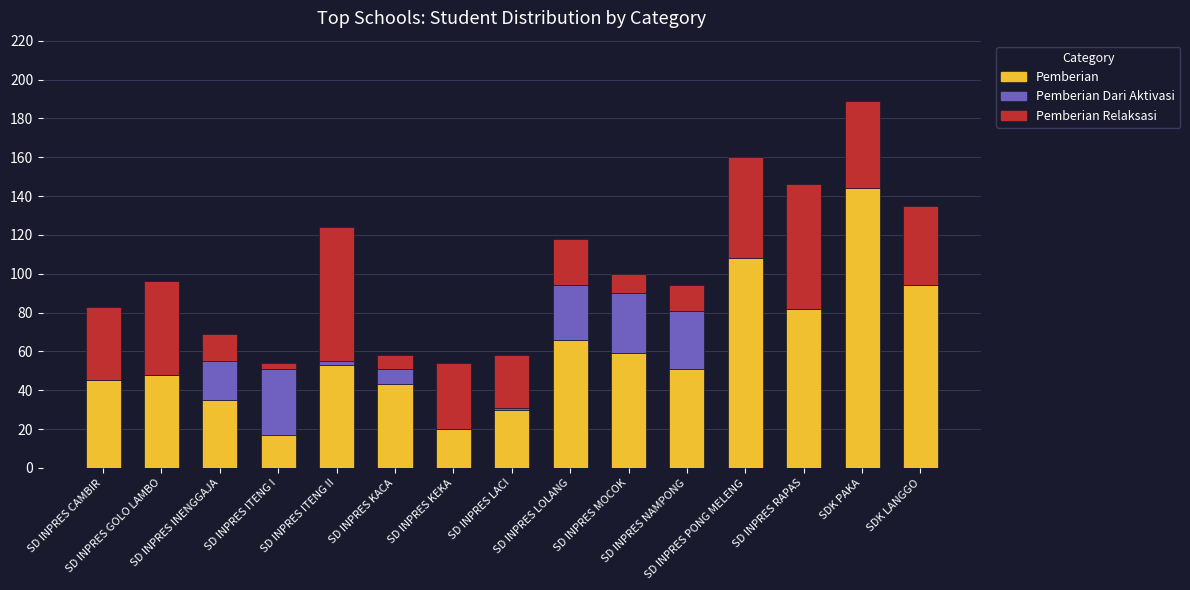

What is the average value of the Pemberian series?

60